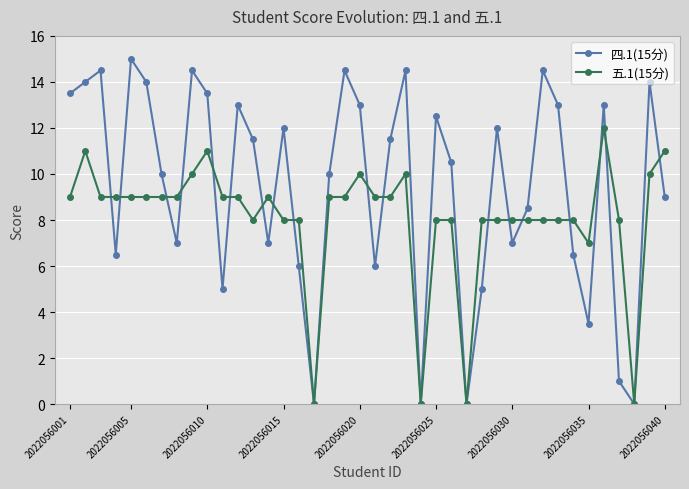

How many lines are shown in the chart?

2